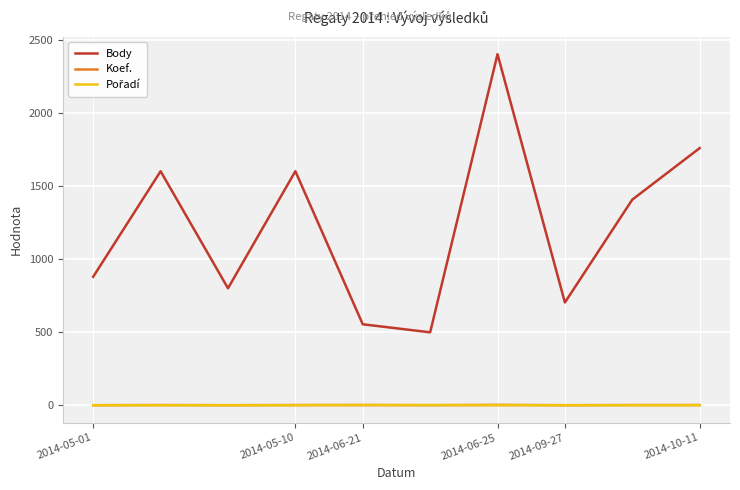

Which series has the widest spread of values?

Body